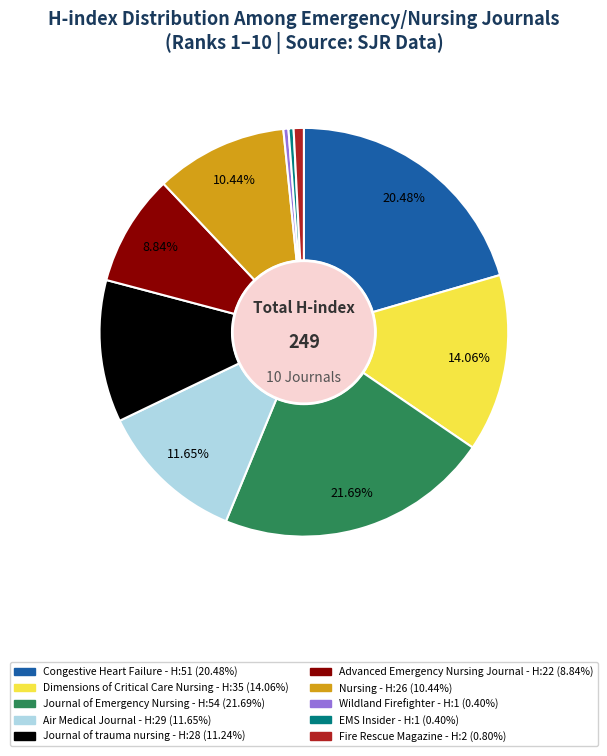

What is the ratio of the value at Air Medical Journal to the value at EMS Insider?

29.0